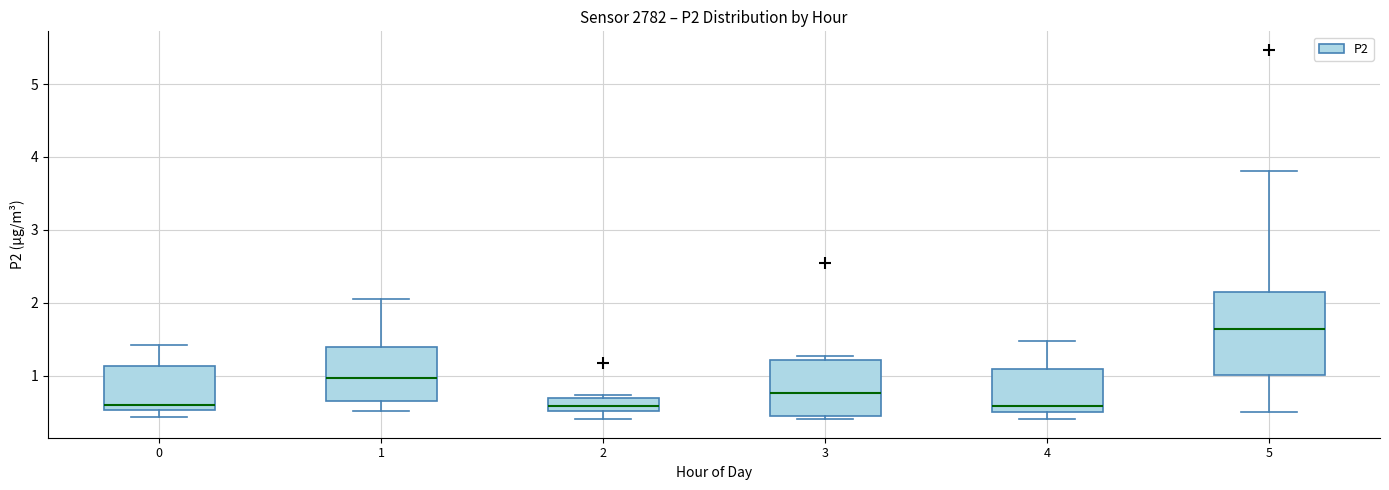

Which box has the highest median line?

5